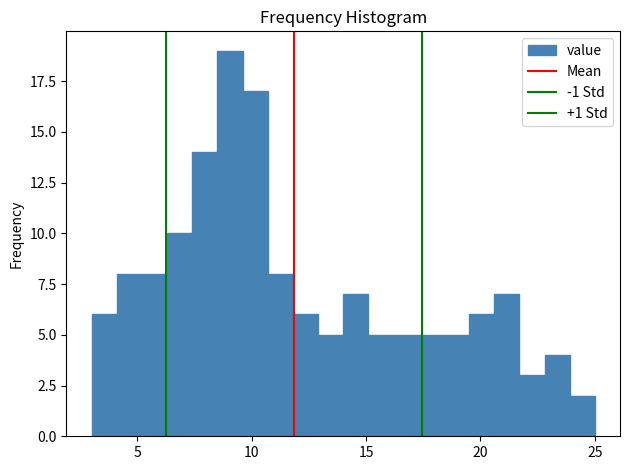

Read against the x-axis, roughly where is the centre of the tallest bar?

9.0